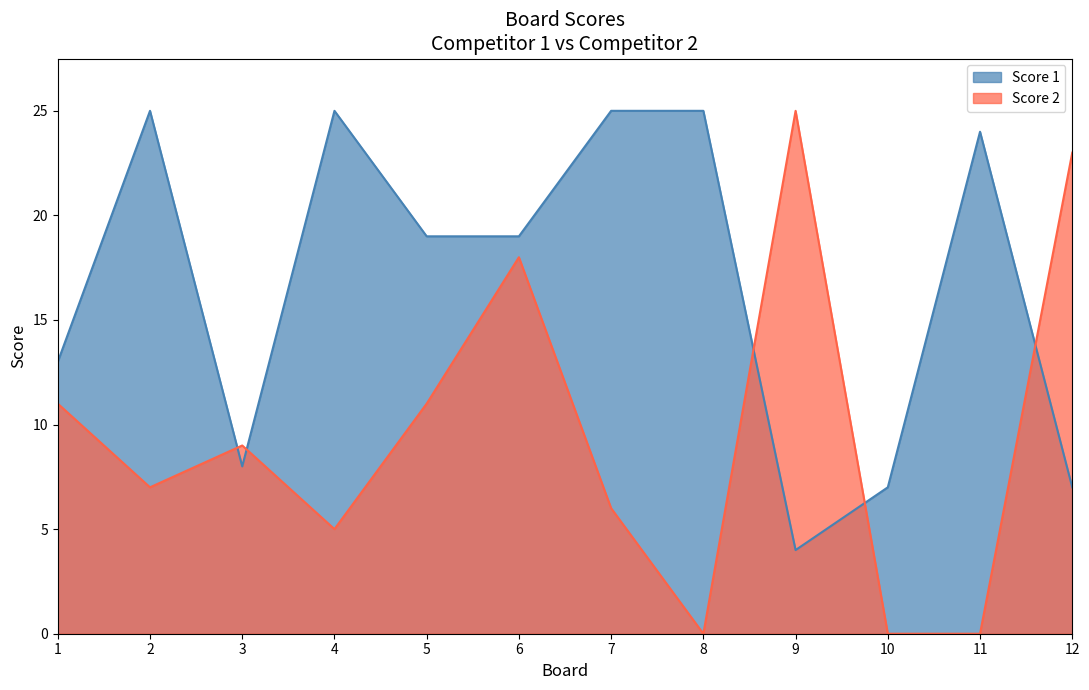

The value of Score 2 at 11 is 13. True or false?

False